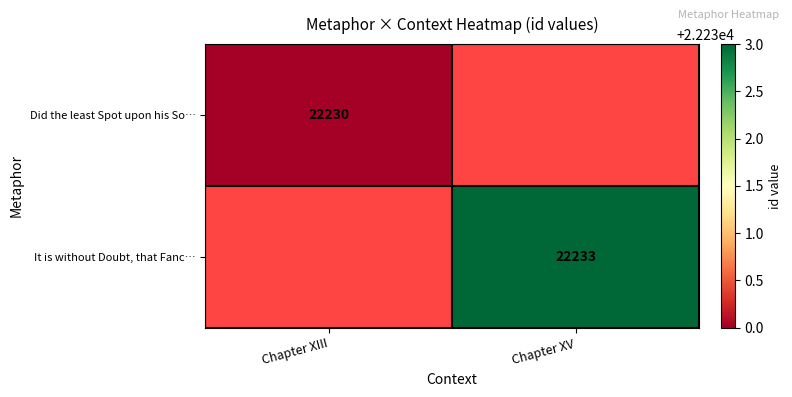

The Did the least Spot upon his So… series shows 6938 at Chapter XIII. True or false?

False